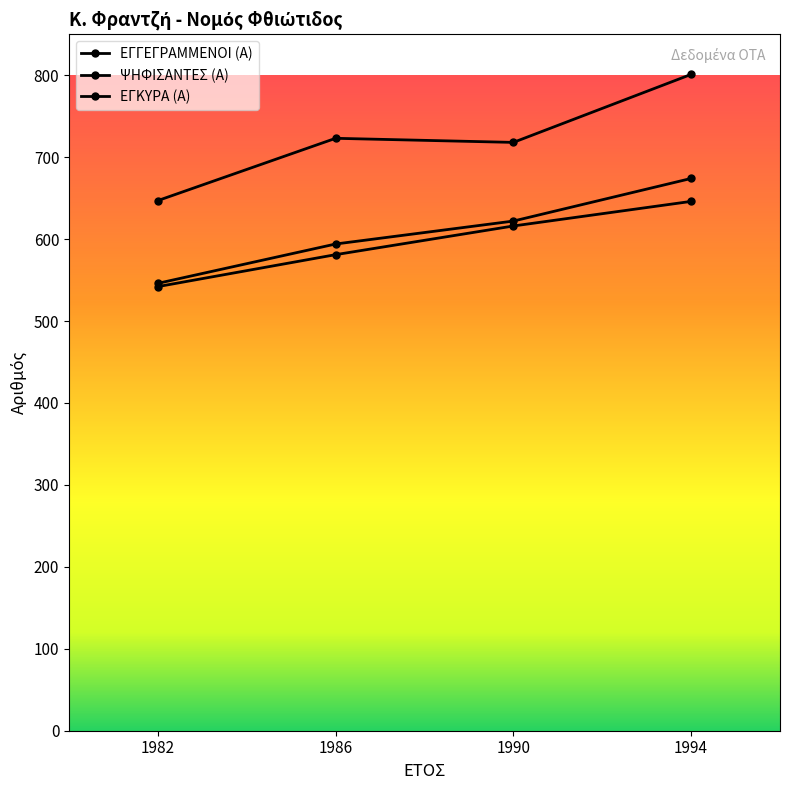

True or false: ΨΗΦΙΣΑΝΤΕΣ (Α) and ΕΓΓΕΓΡΑΜΜΕΝΟΙ (Α) cross at least once.

False